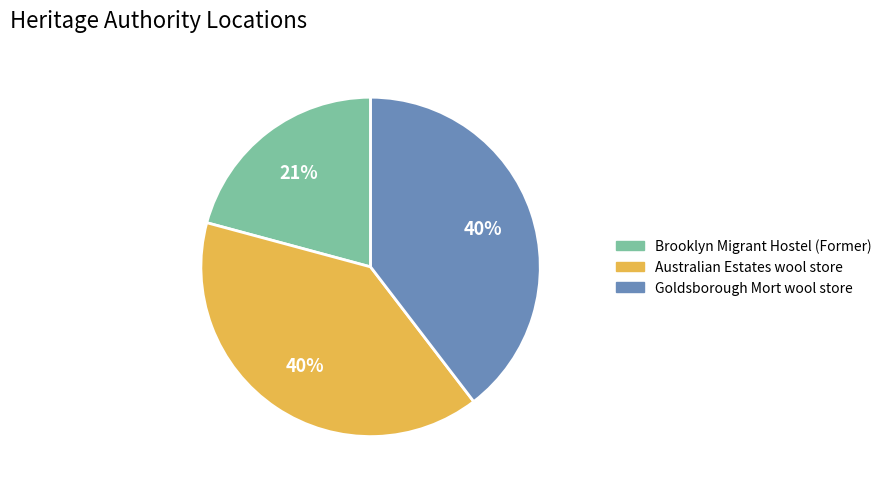

To the nearest percent, what is the average slice percentage?

33%